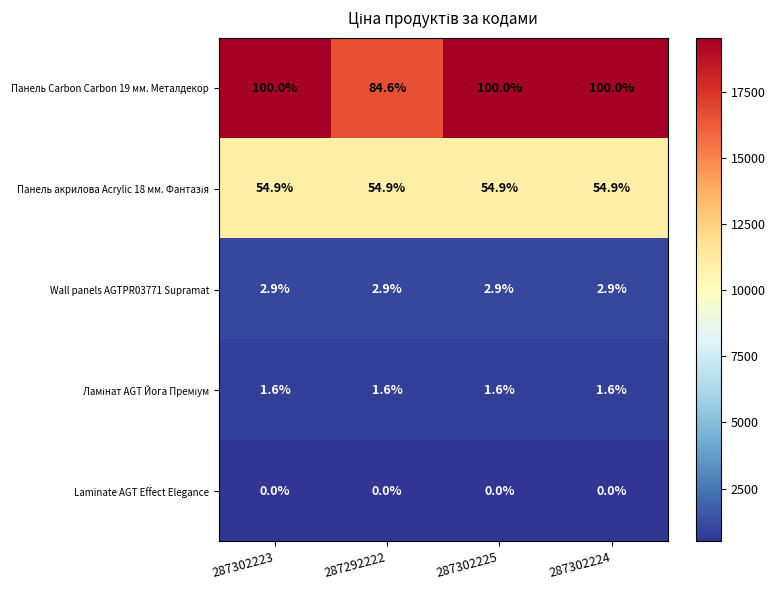

Is the value of Панель Carbon Carbon 19 мм. Металдекор at 287302225 greater than the value of Laminate AGT Effect Elegance at 287302224?

Yes